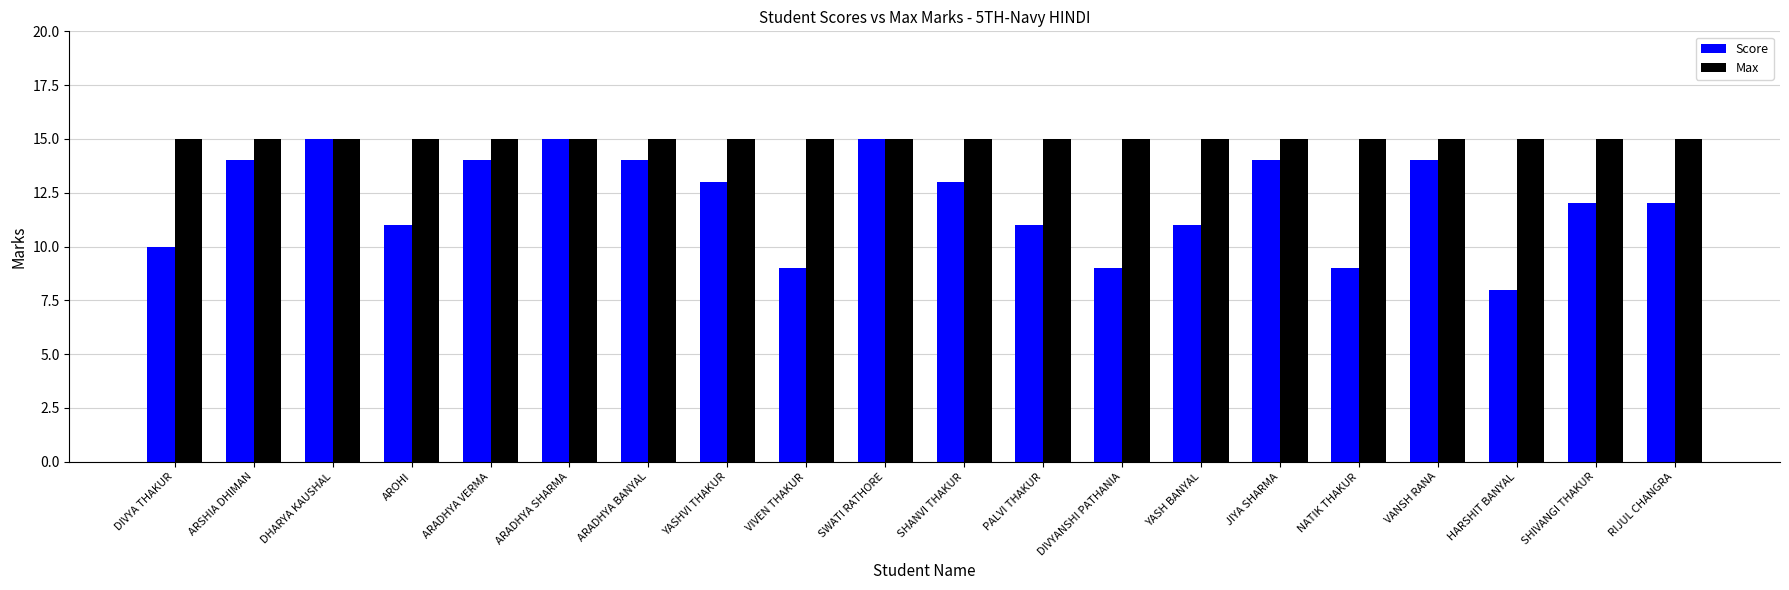

What position from the left is DIVYANSHI PATHANIA?

13